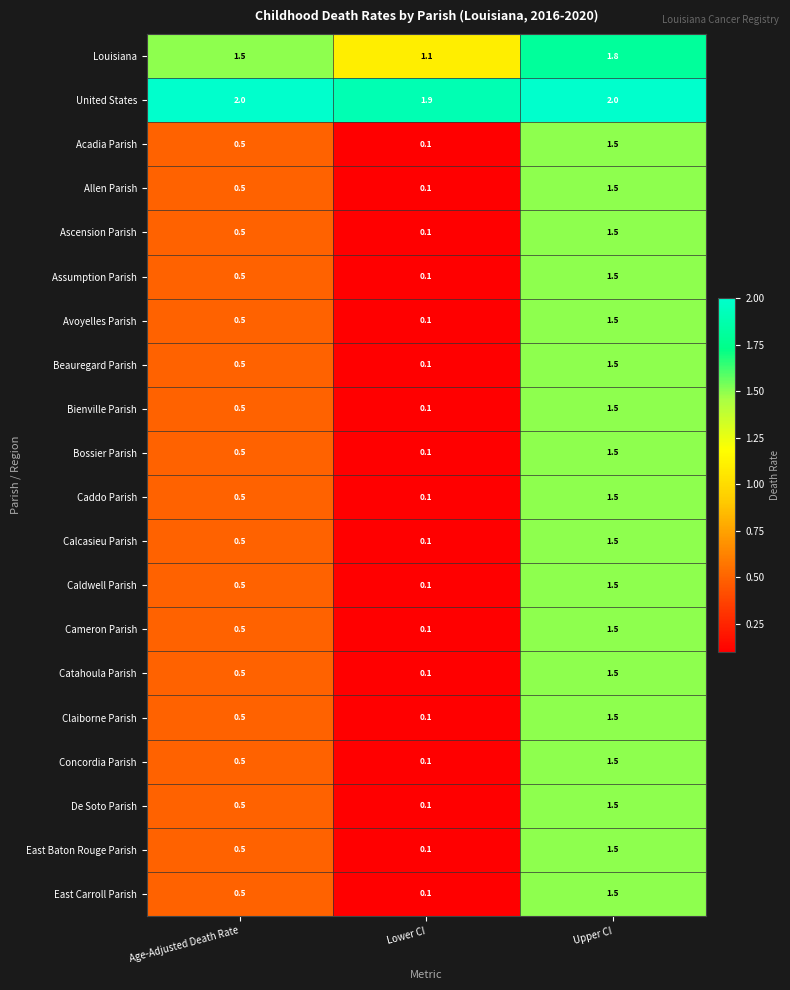

Is it true that Cameron Parish equals 1.5 at Upper CI?

True